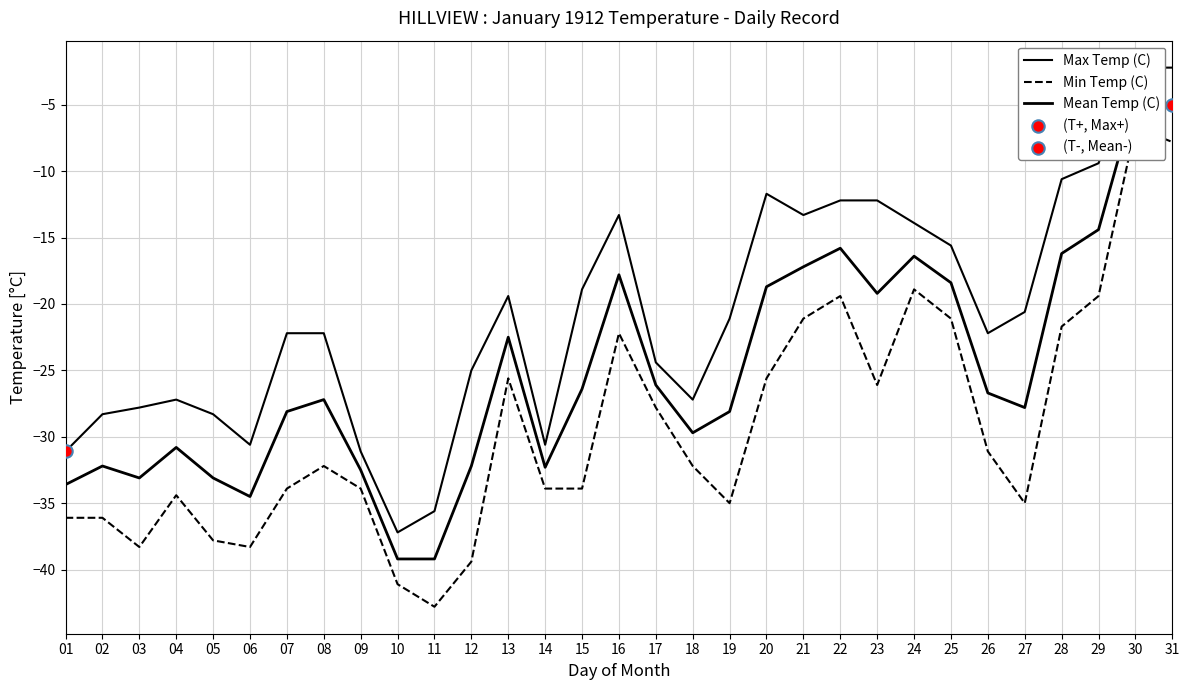

Is the value of Min Temp (C) at 19 greater than the value of Max Temp (C) at 28?

No